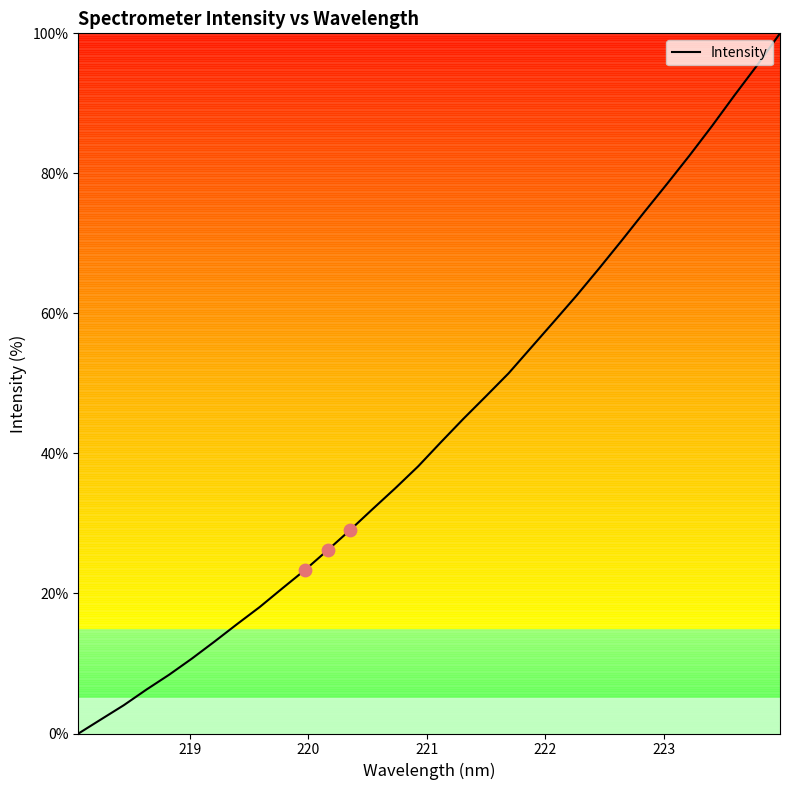

What is the difference between the maximum and minimum values?

100.0